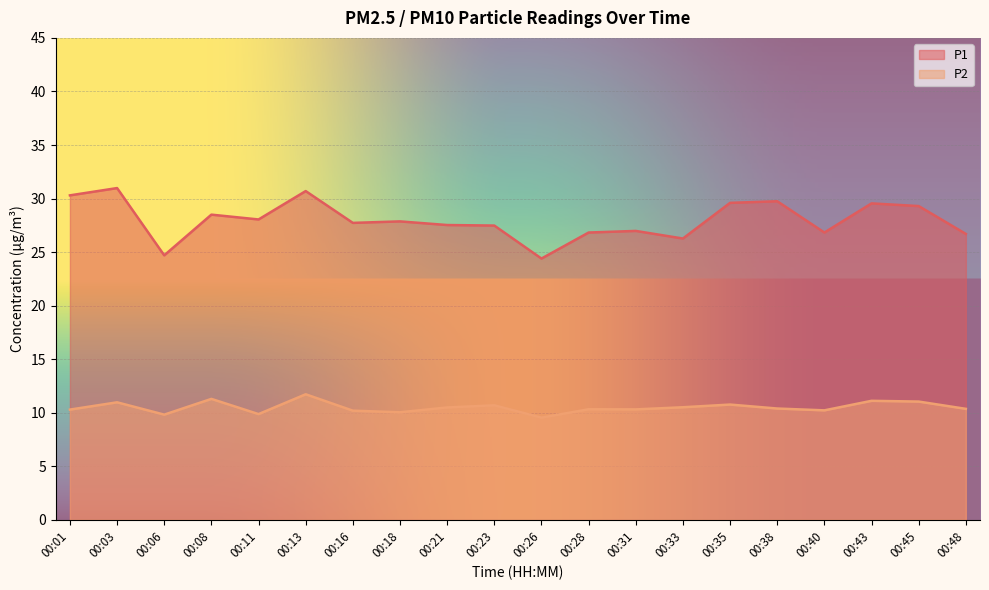

What is the average value of the P1 series?

28.0